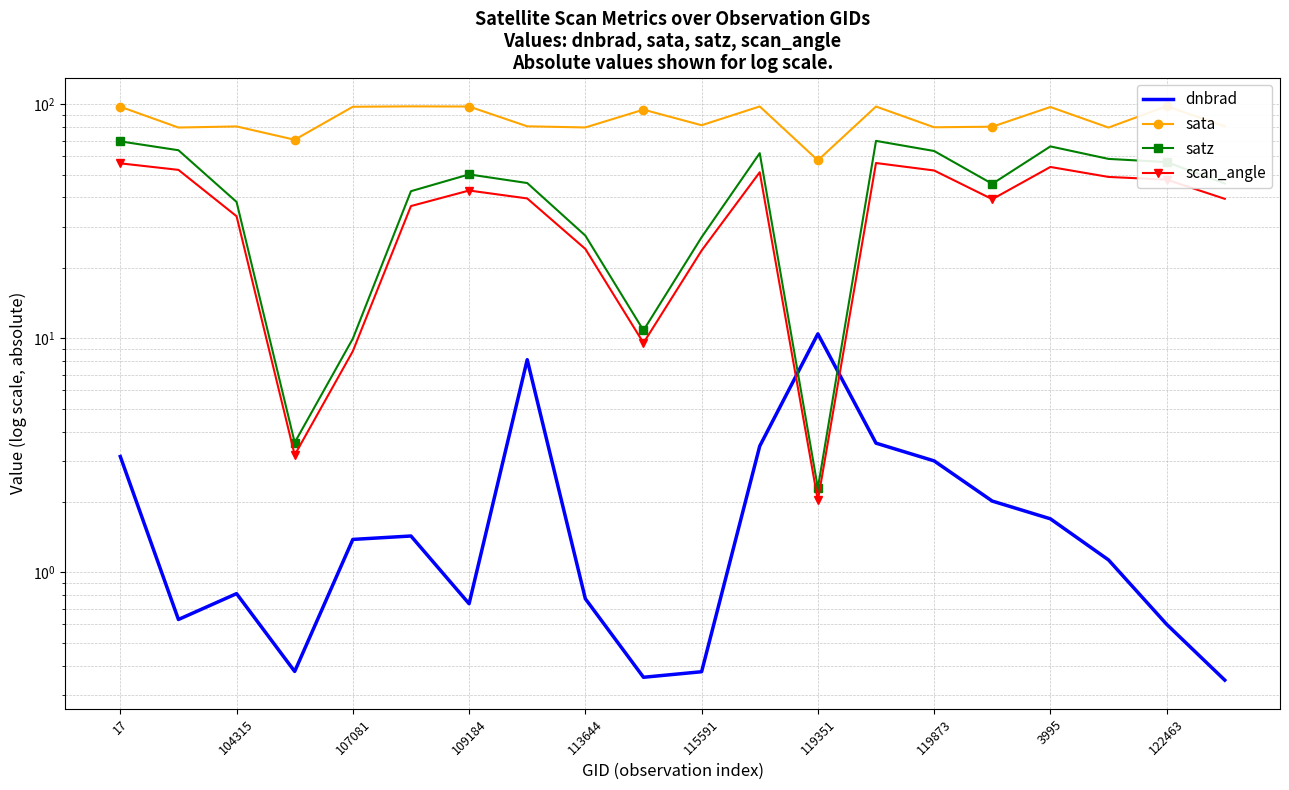

Between 104315 and 119351, which is larger?

119351